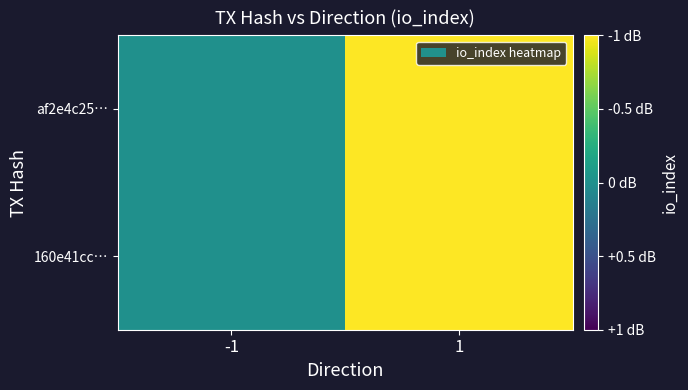

At 1, list the series in order from largest to smallest.

160e41cc…, af2e4c25…